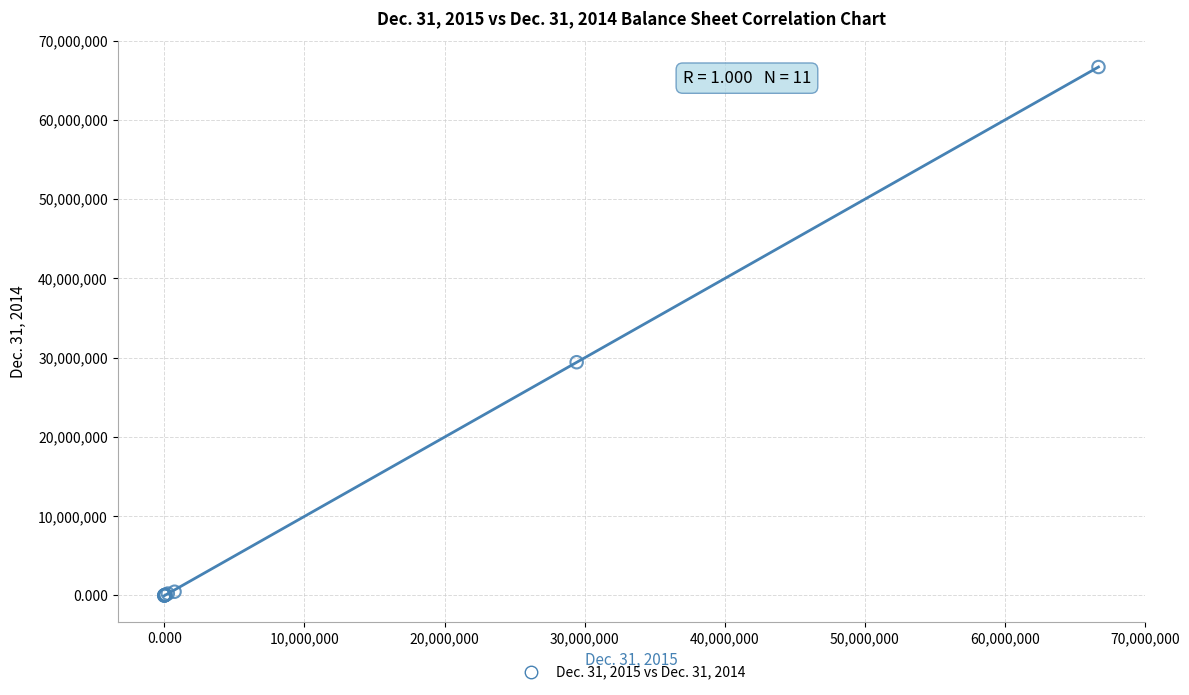

What Y value in the scatter plot is closest to 33333333?

29427738.0